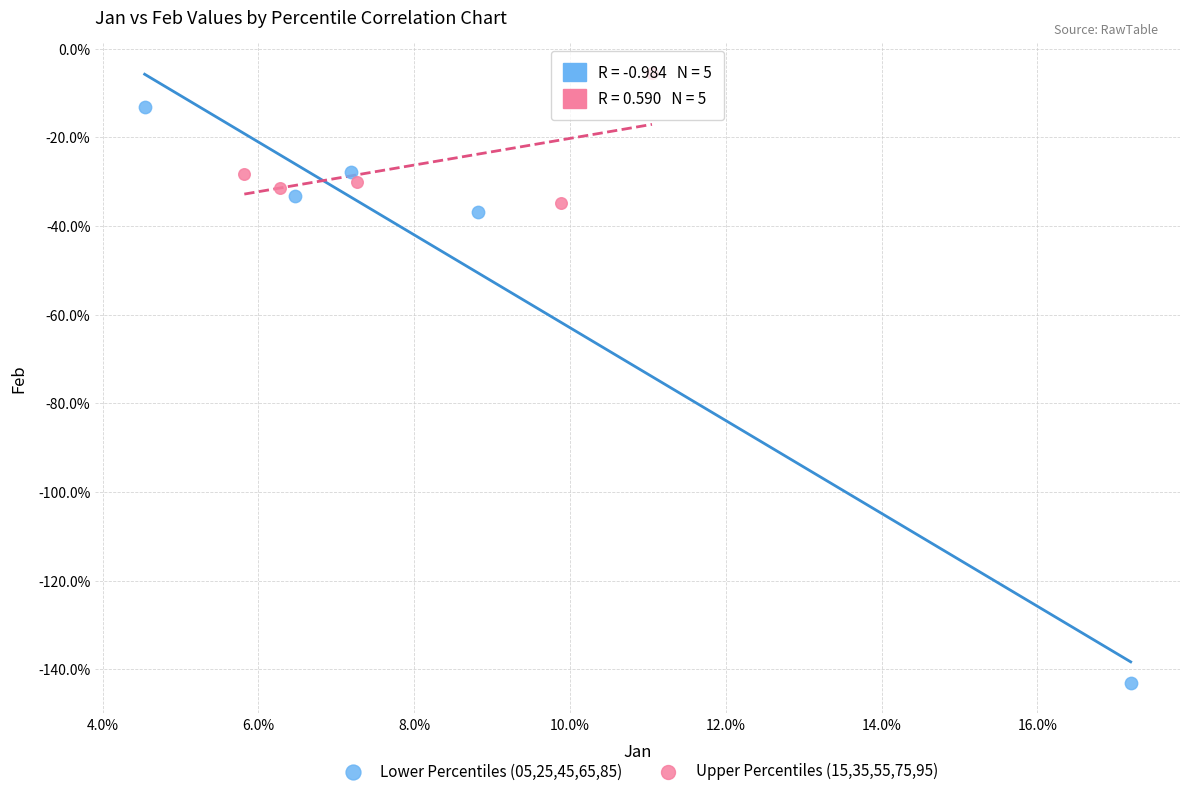

What are all the series names shown in the legend?

Lower Percentiles (05,25,45,65,85), Upper Percentiles (15,35,55,75,95)